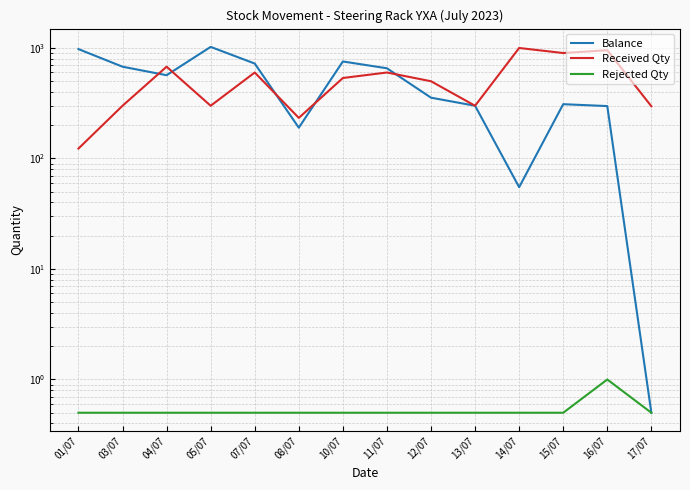

Is it true that Balance equals 567.0 at 04/07?

True